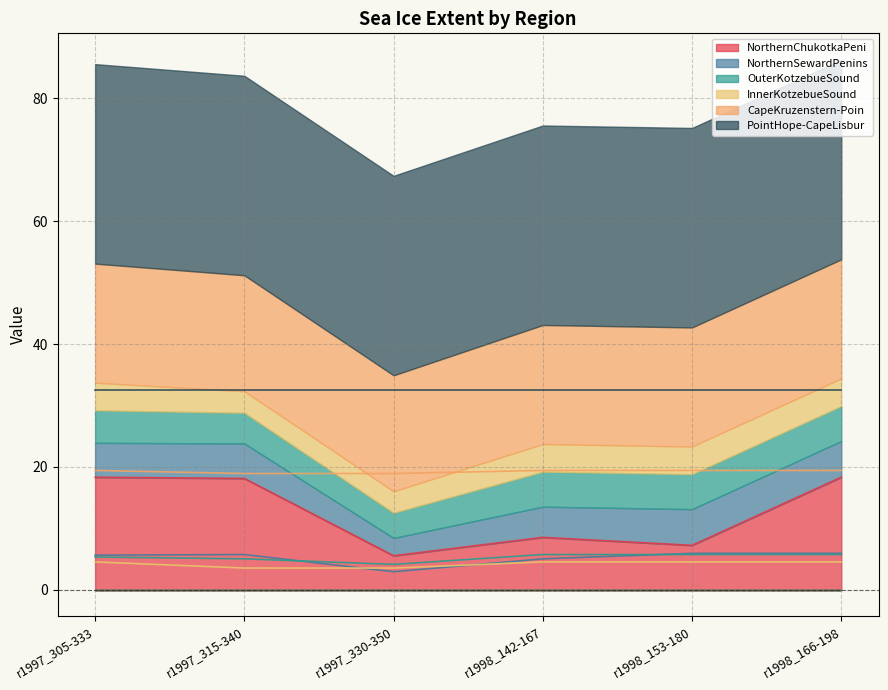

How many data points in OuterKotzebueSound are less than 5?

1